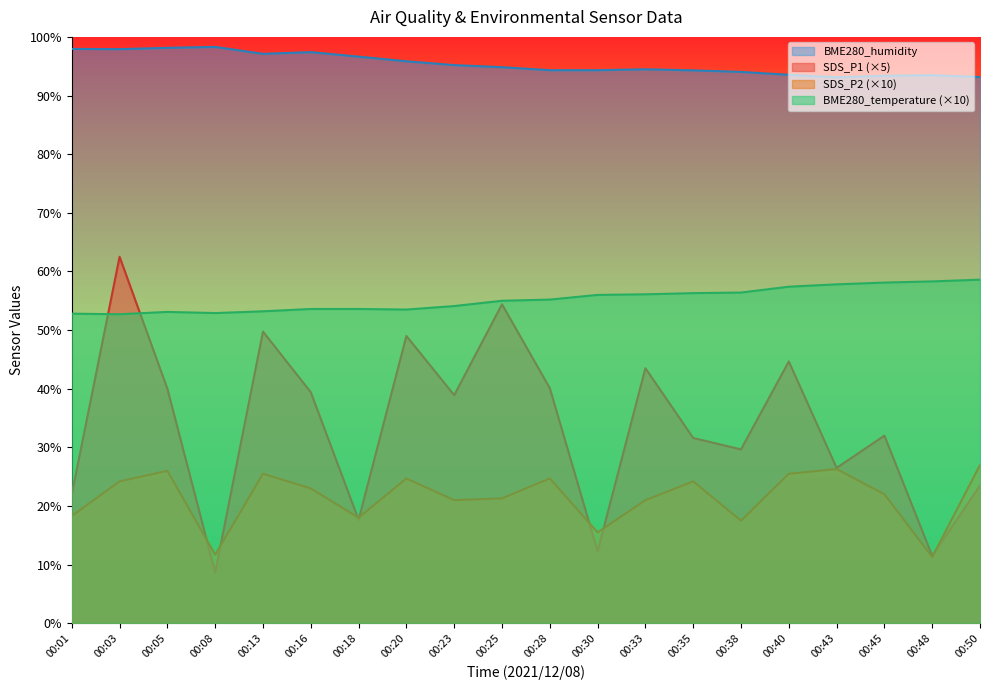

True or false: BME280_temperature and SDS_P2 cross at least once.

False